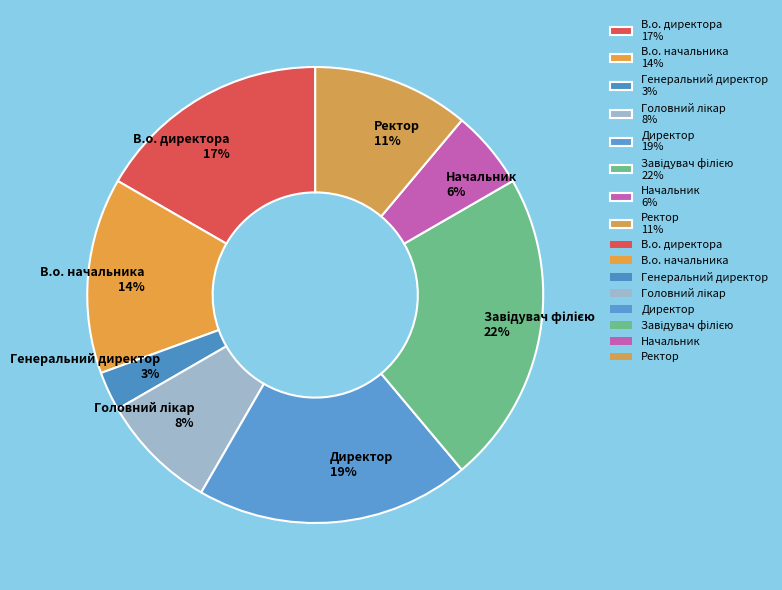

Is В.о. директора the majority of the pie?

No